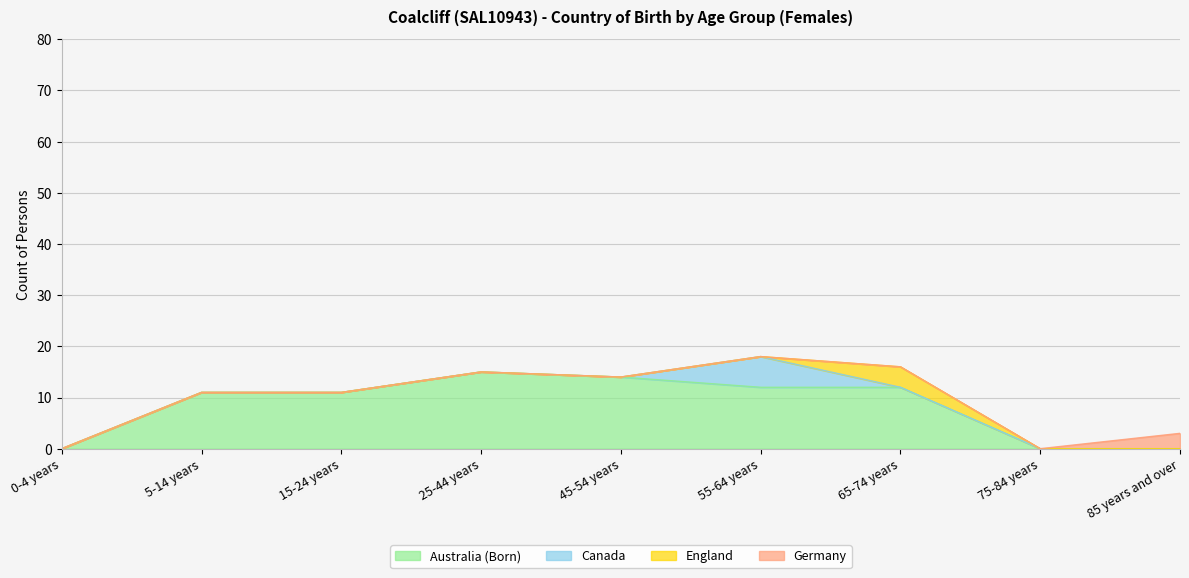

Which series has the largest total across all categories?

Australia (Born)